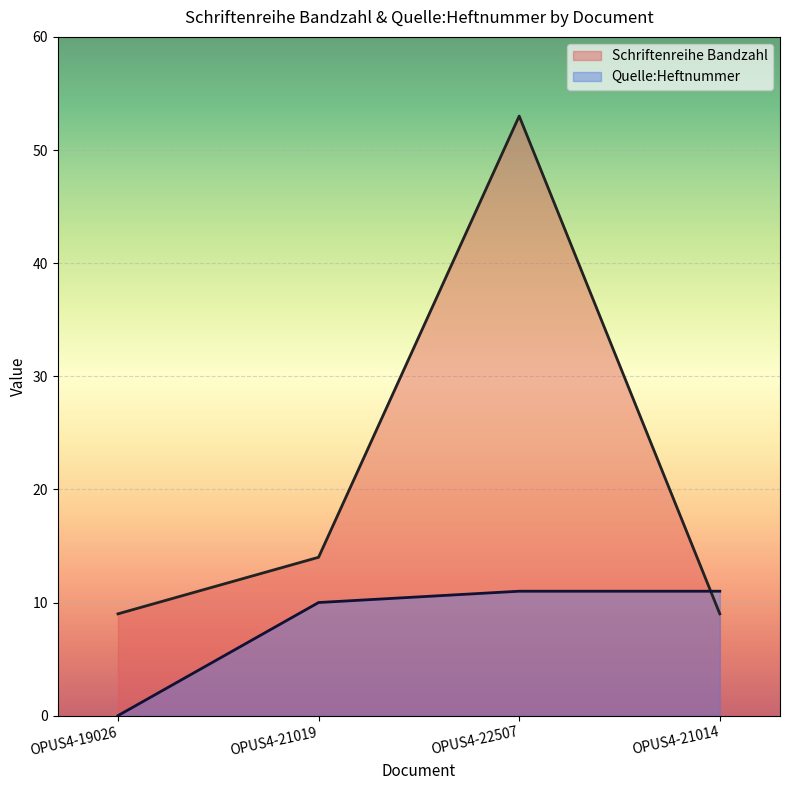

What position from the right is OPUS4-21019?

3